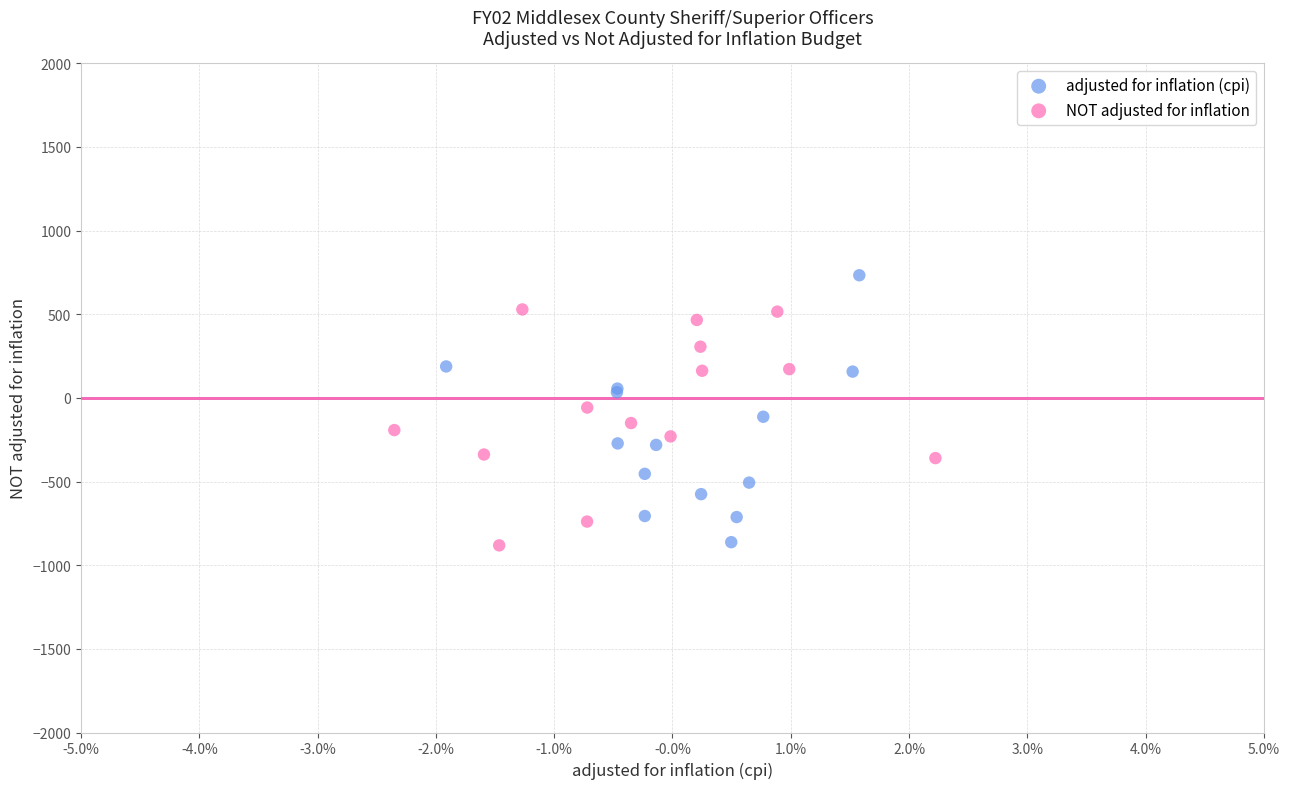

Which series contains the highest Y value?

adjusted for inflation (cpi)